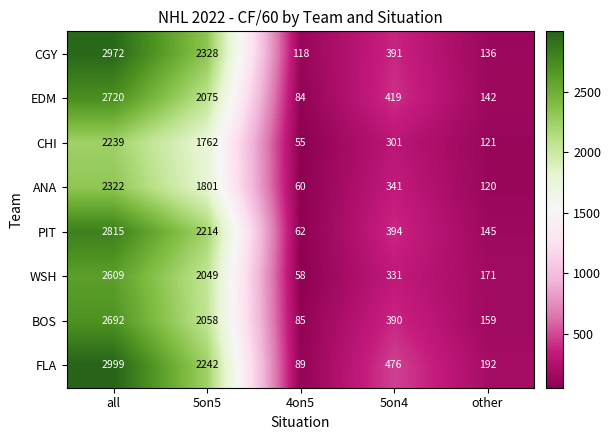

What is the greatest value displayed?

2999